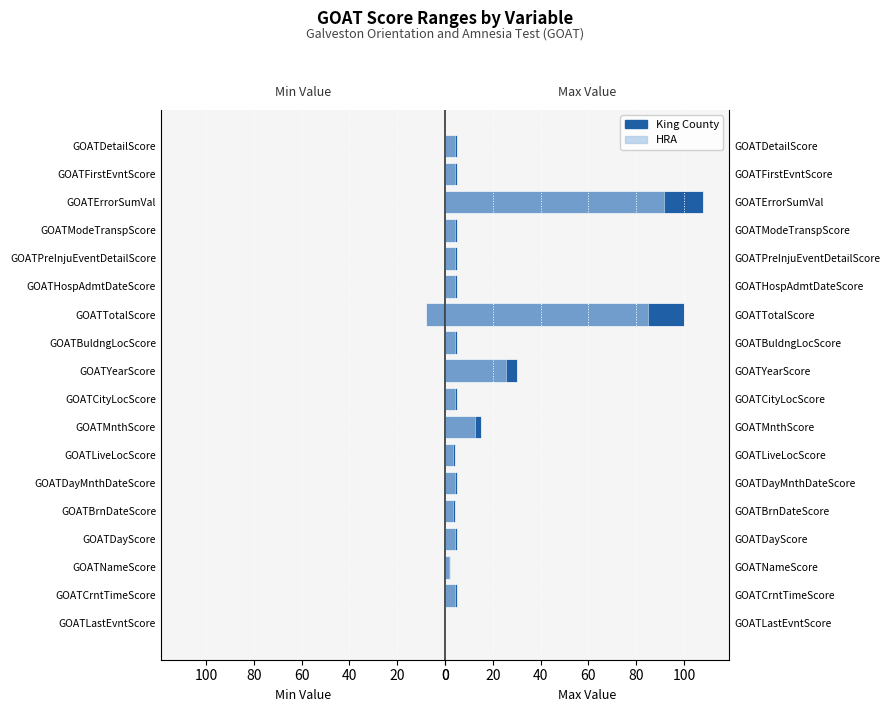

At how many categories does at least one series exceed 90?

2